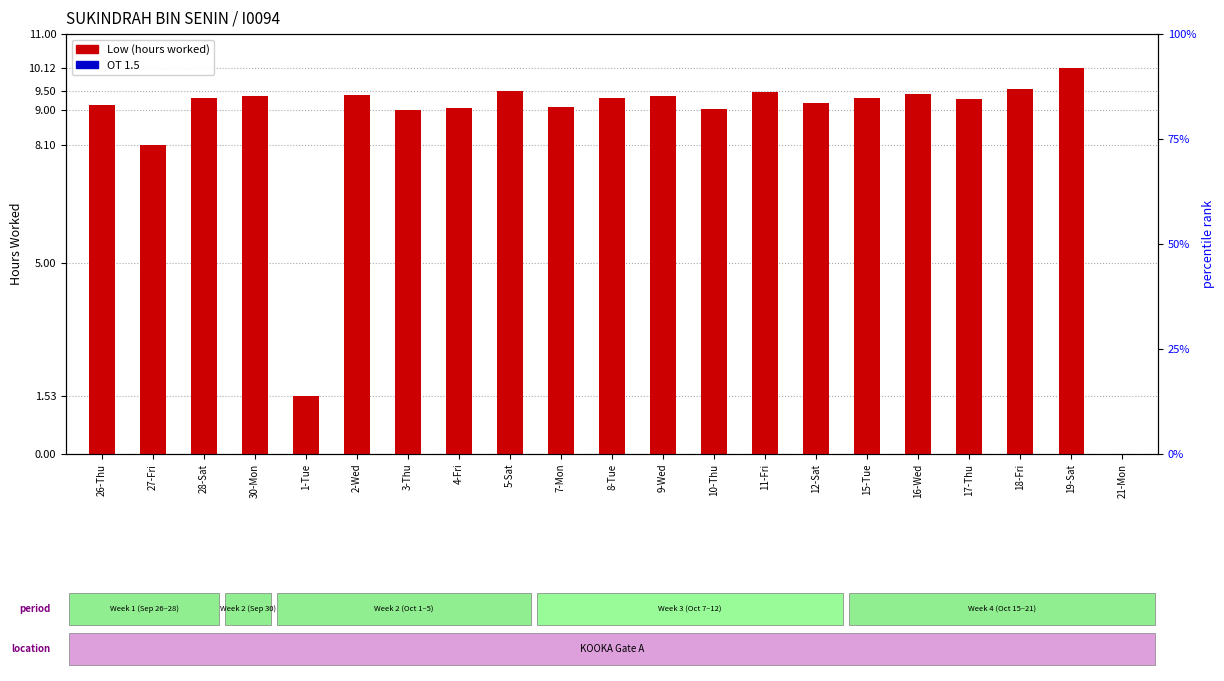

Which label corresponds to the largest value in the chart?

19-Sat